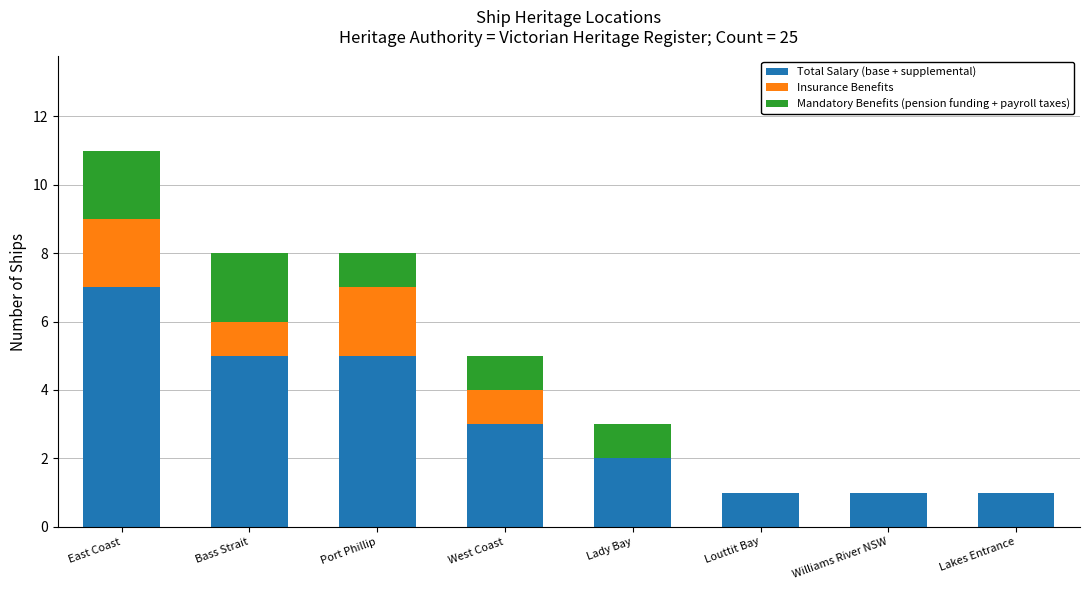

What is the maximum value for Total Salary (base + supplemental)?

7